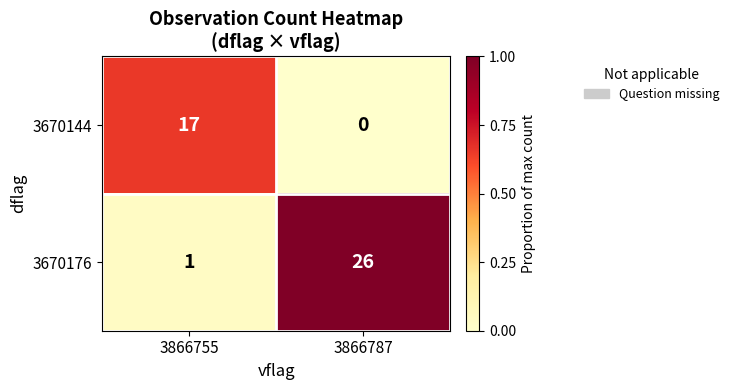

Which series has the largest range (max minus min)?

3670176